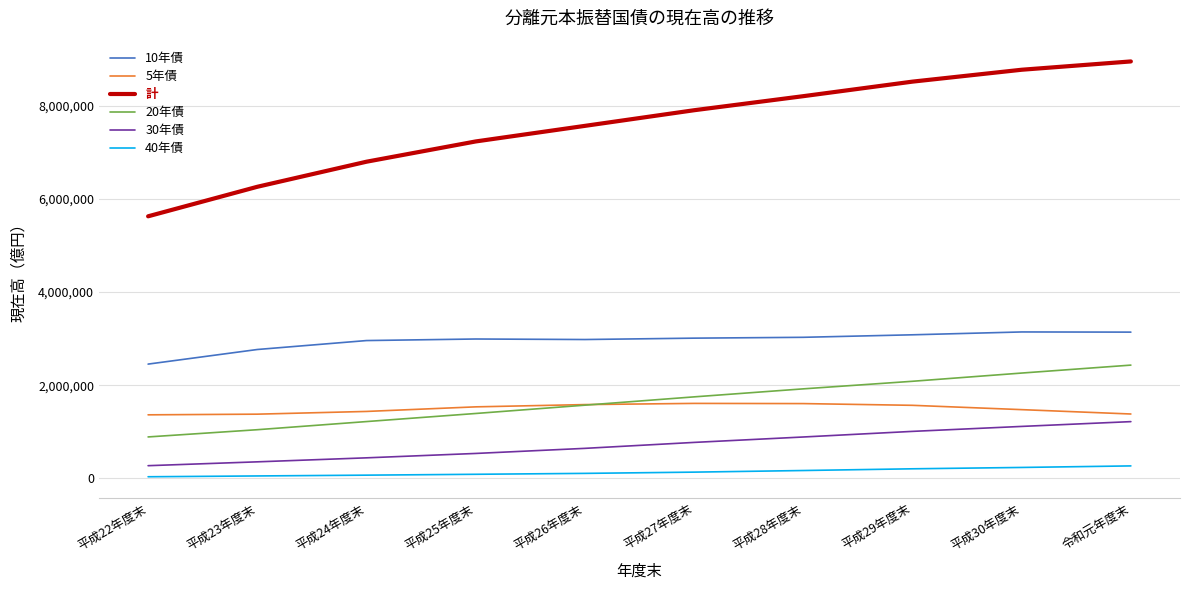

True or false: 10年債 and 40年債 intersect in this chart.

False